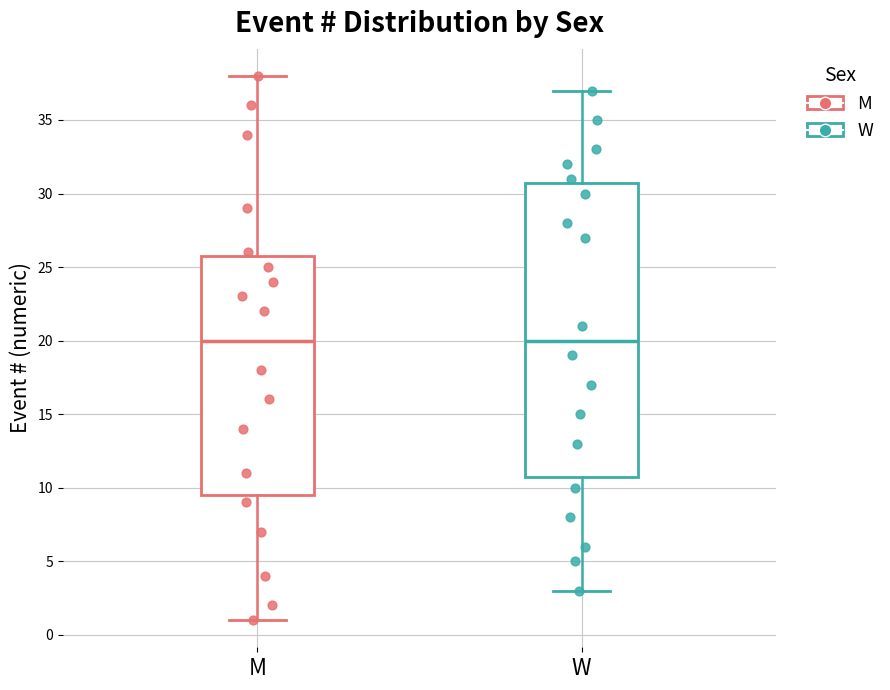

Comparing the boxes themselves (not the whiskers), which one is the tallest?

W